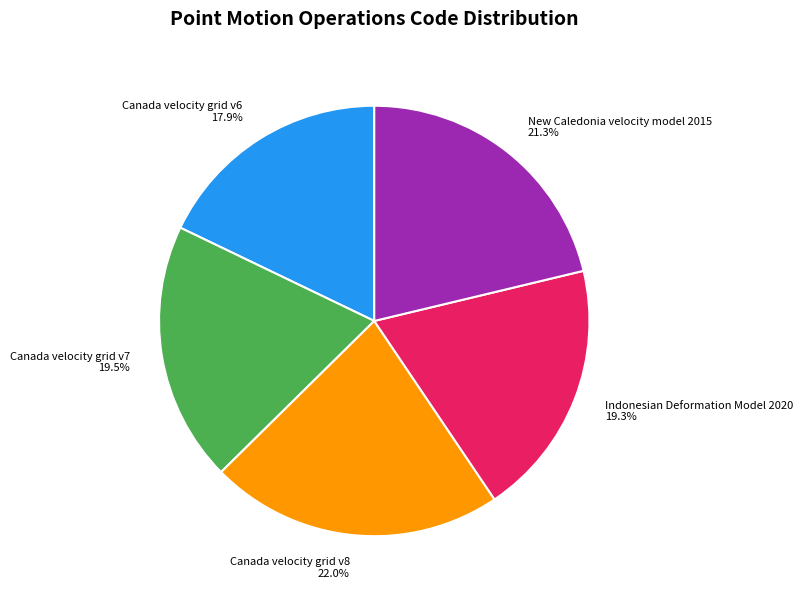

Does any single category account for the majority?

No